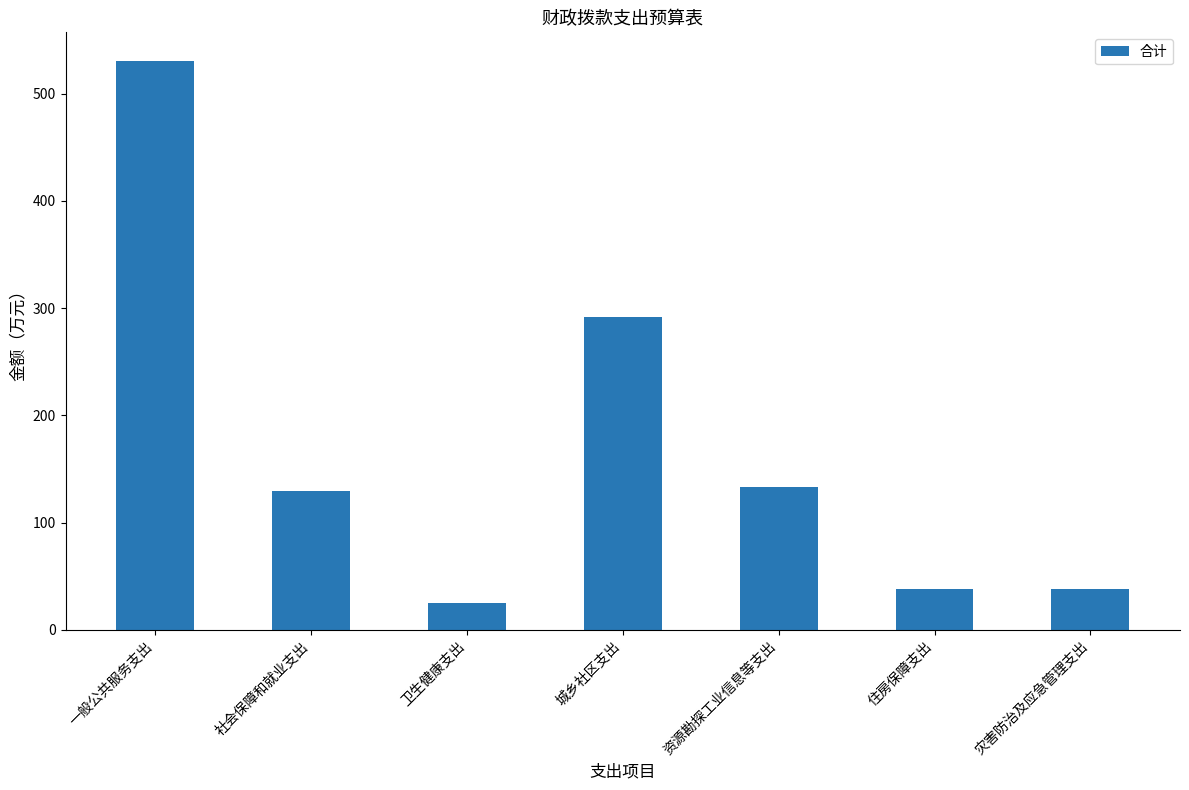

Approximately how many times larger is the value at 城乡社区支出 compared to 住房保障支出?

7.6